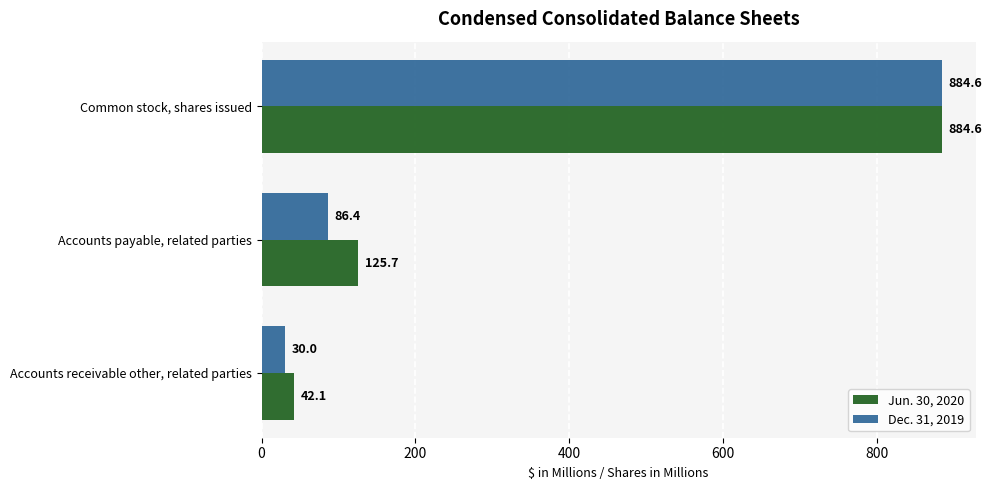

The Jun. 30, 2020 series shows 884.6 at Common stock, shares issued. True or false?

True